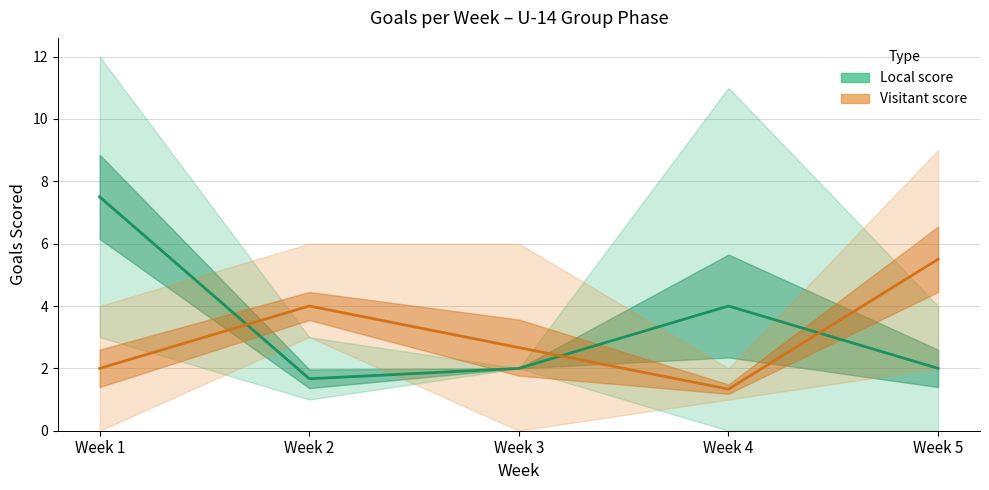

Where is the first local minimum for Local score?

Week 2